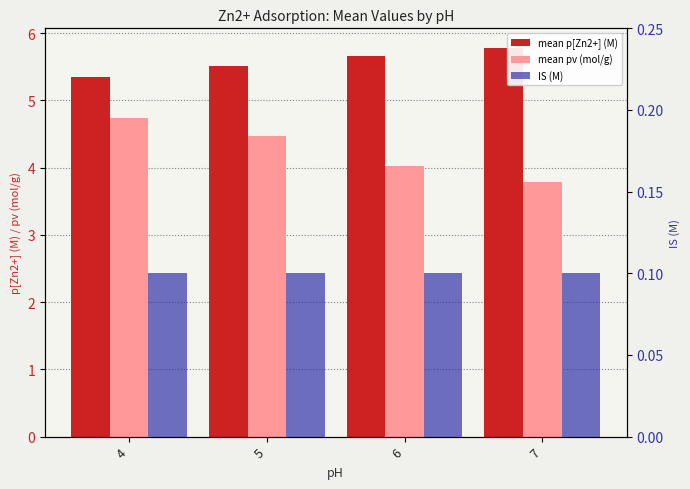

List the series in order of their peak value, lowest first.

IS (M), mean pv (mol/g), mean p[Zn2+] (M)